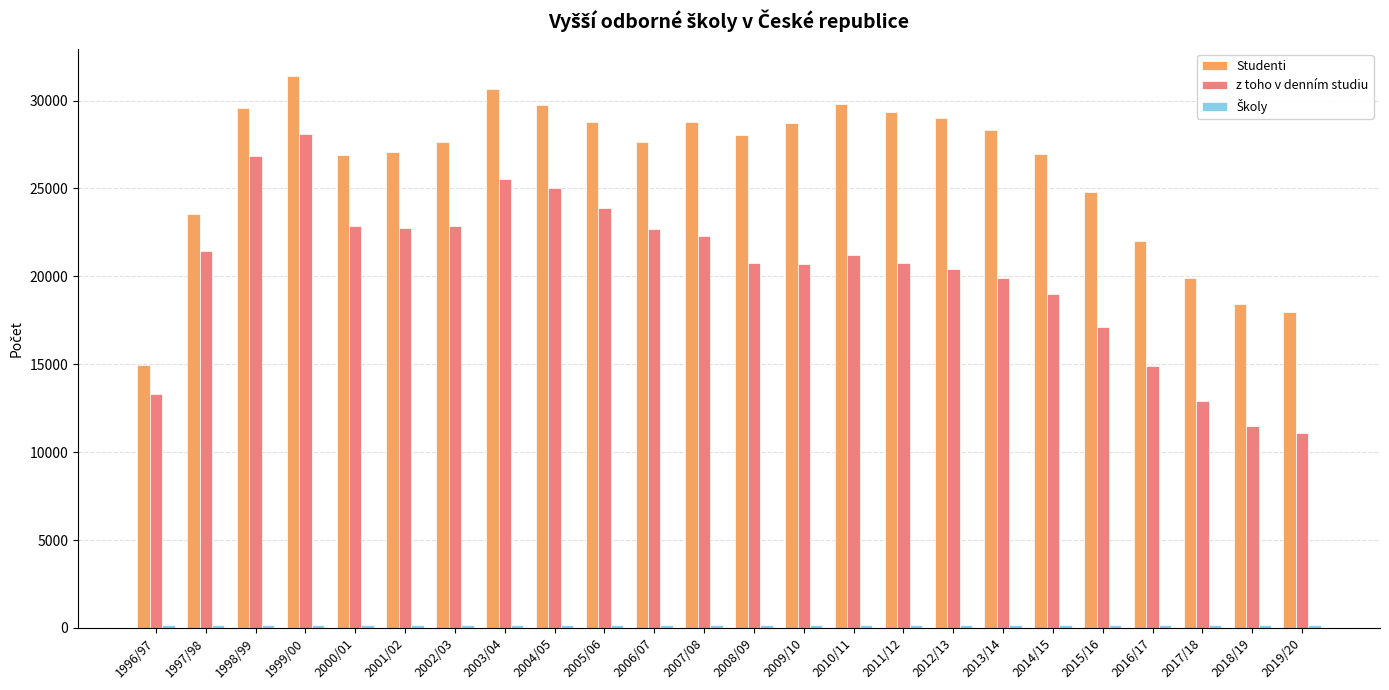

How many distinct data groups are displayed?

3